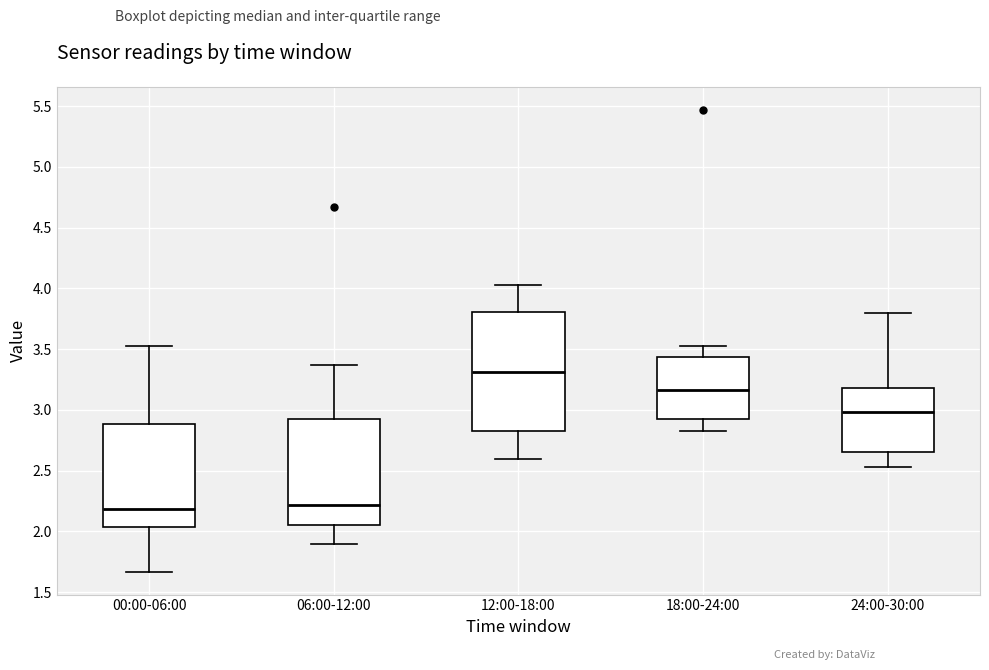

Which box's median line is the highest?

12:00-18:00